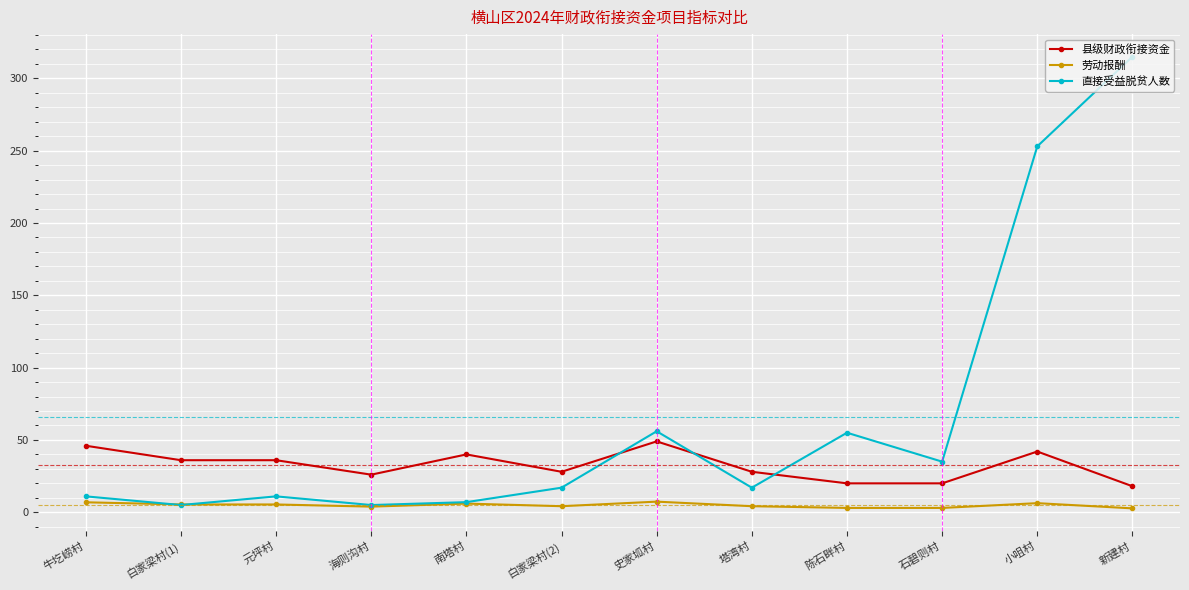

True or false: 劳动报酬 and 县级财政衔接资金 intersect in this chart.

False